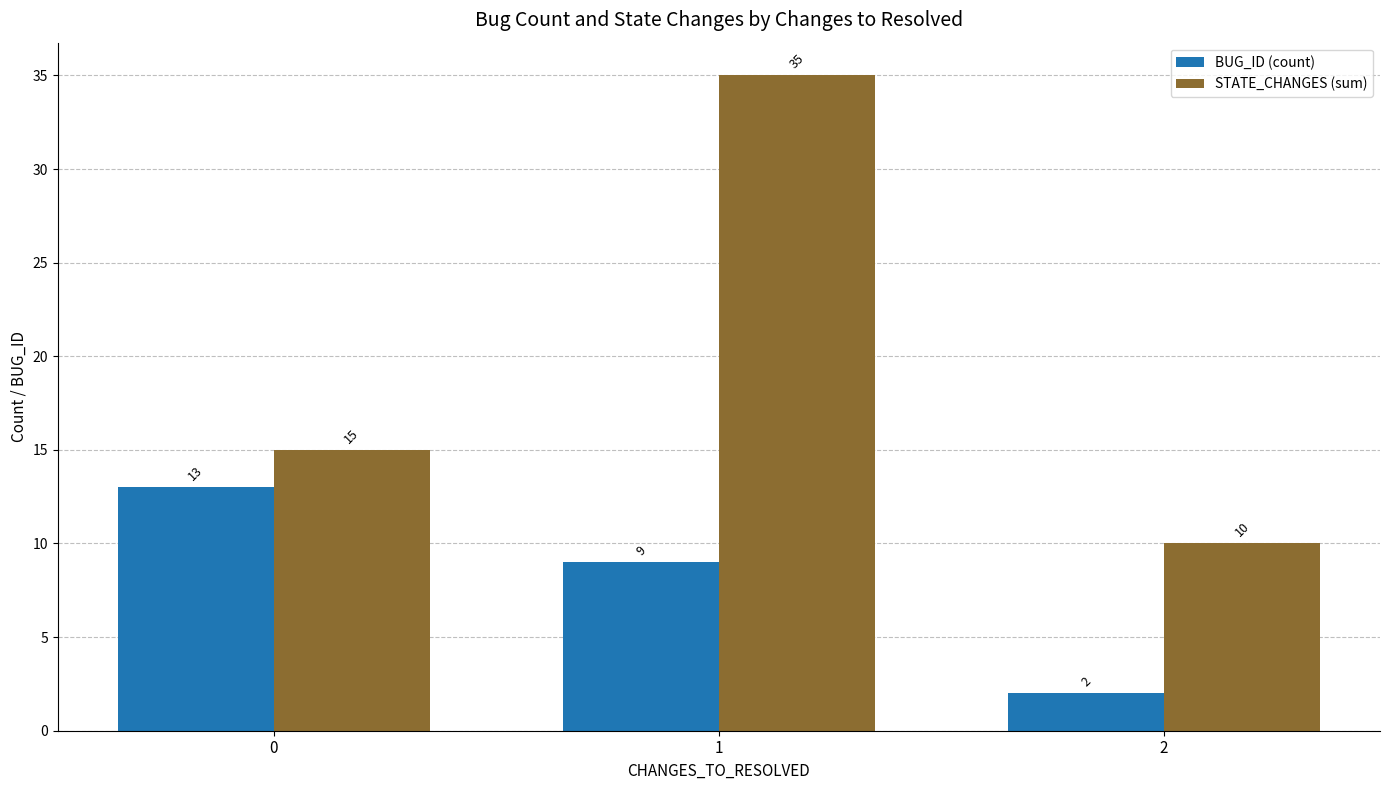

The value of BUG_ID (count) at 0 is 13. True or false?

True